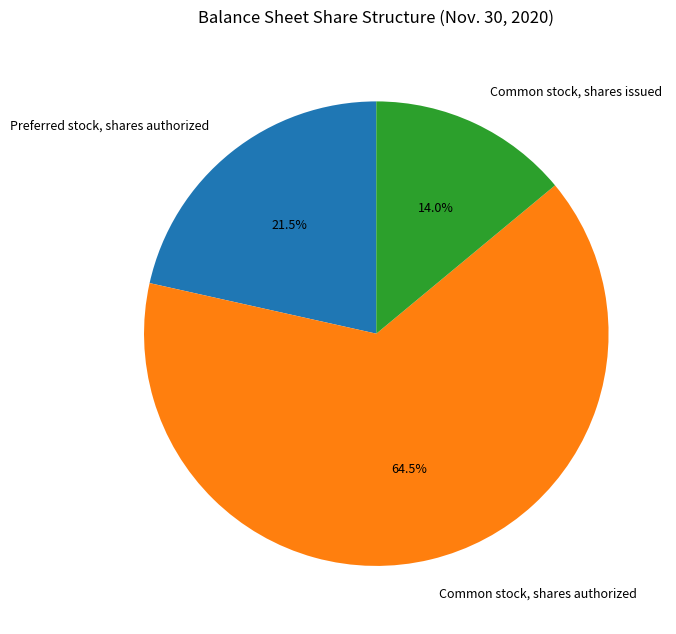

Which slice is the smallest?

Common stock, shares issued